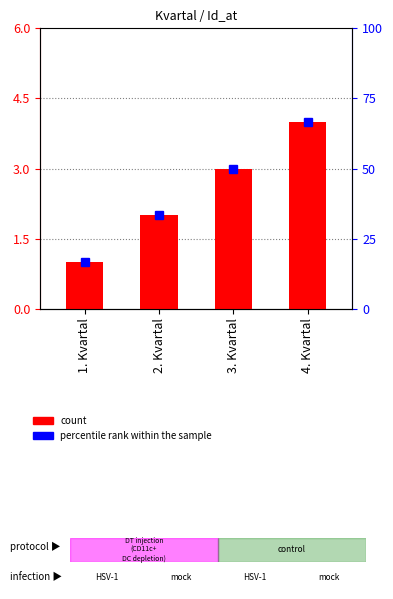

Count the number of values greater than 3.

1